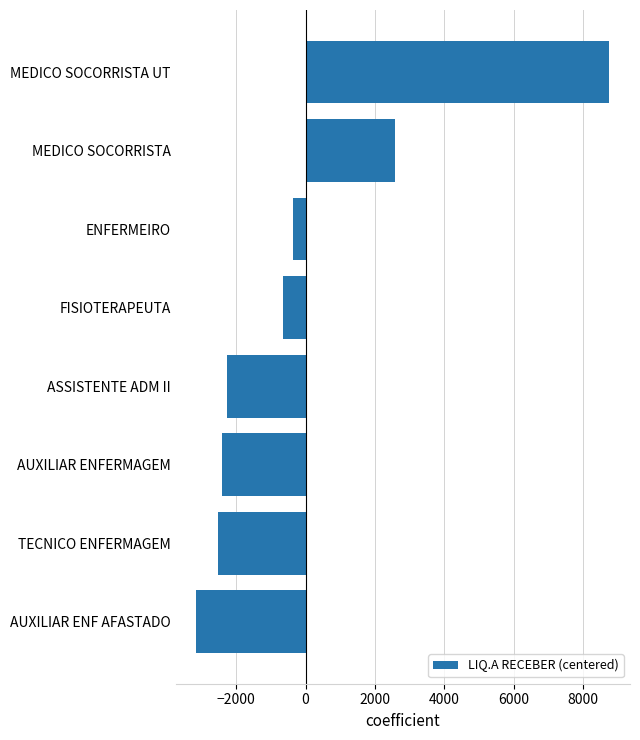

What is the change in value from ASSISTENTE ADM II to ENFERMEIRO?

+1886.3